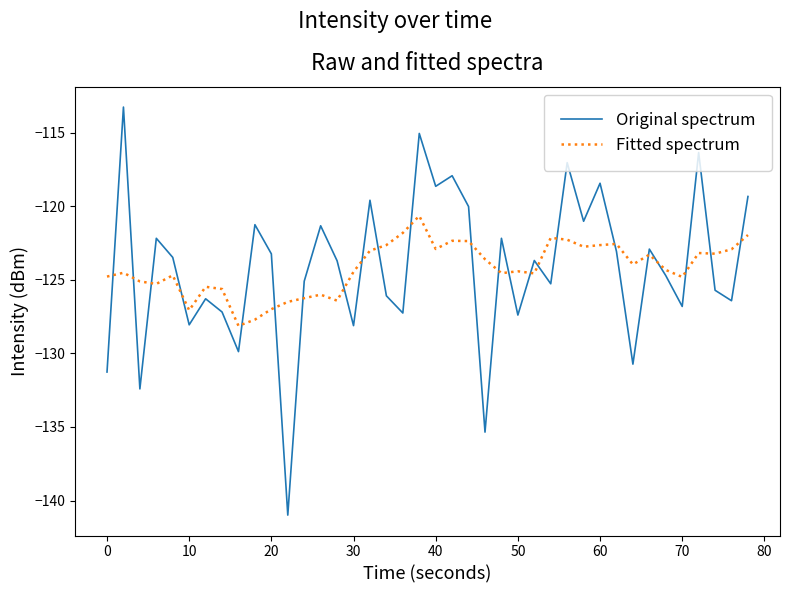

List the series in order of their peak value, lowest first.

Fitted spectrum, Original spectrum